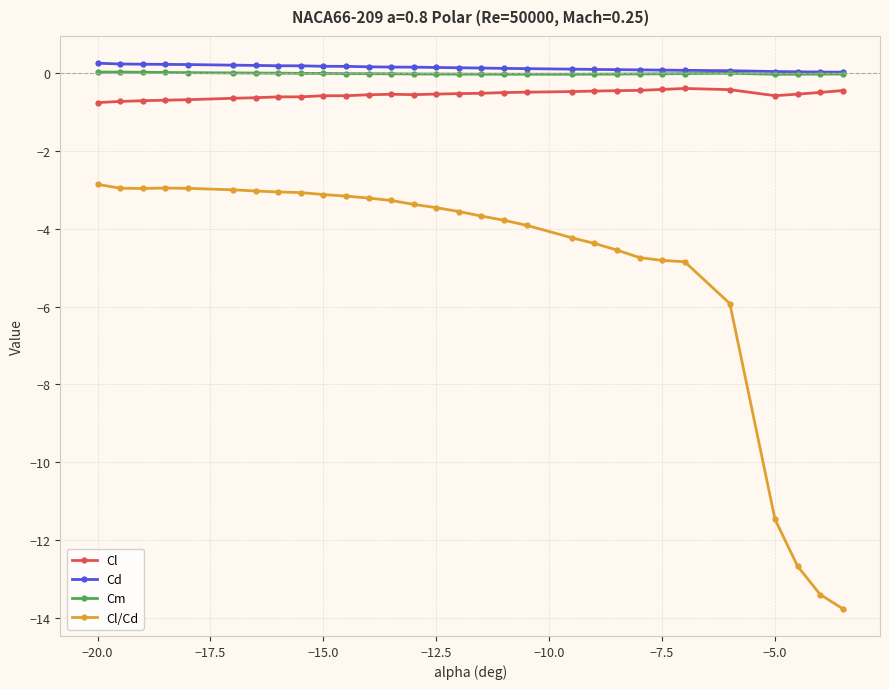

Which series has the largest range (max minus min)?

Cl/Cd